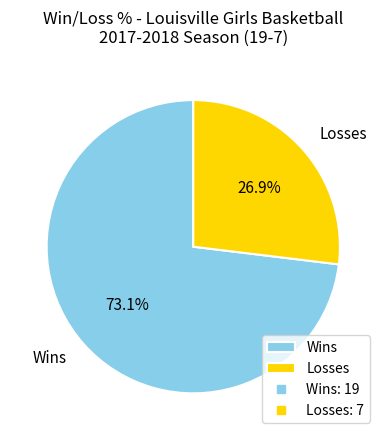

Approximately how many times larger is the value at Wins compared to Losses?

2.7